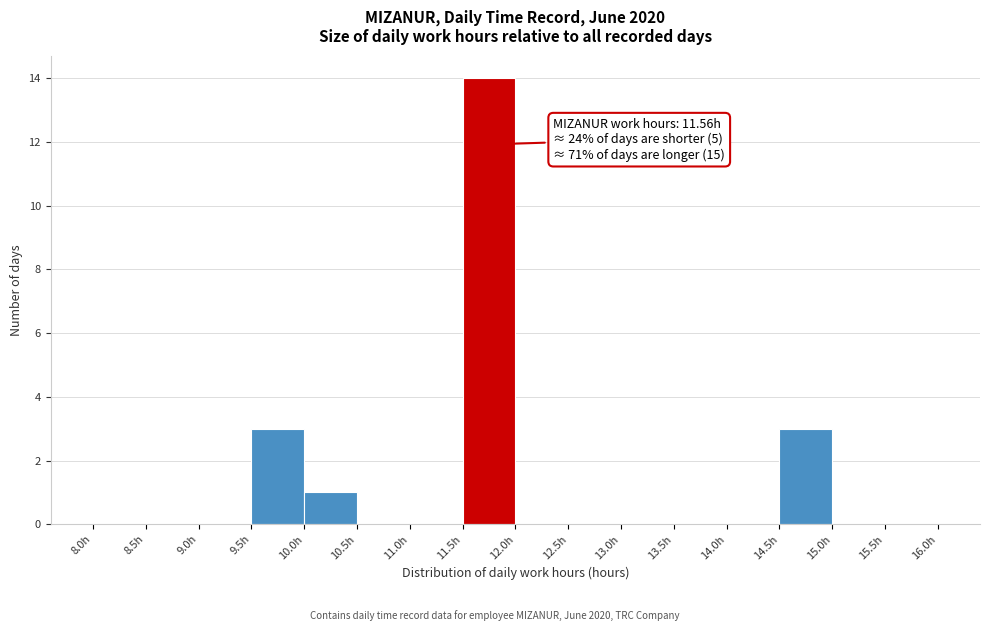

Which range on the x-axis has the tallest bar?

11.5 to 12.0